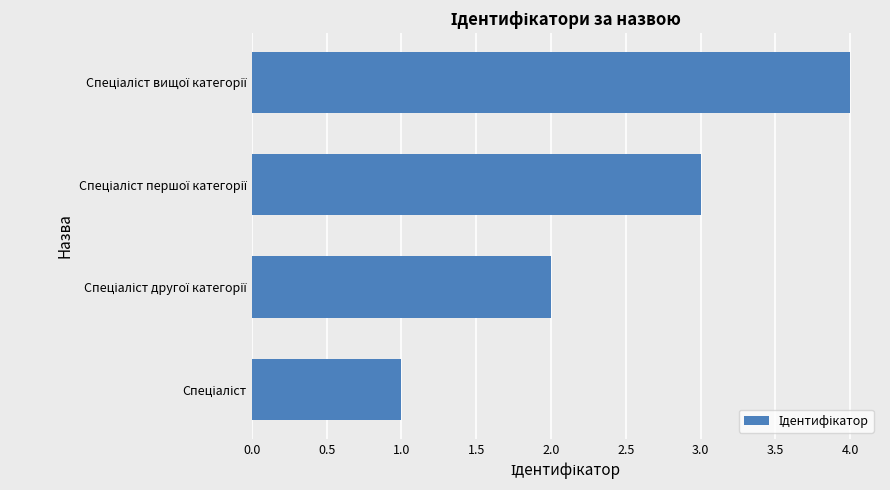

What is the difference between the maximum and minimum values?

3